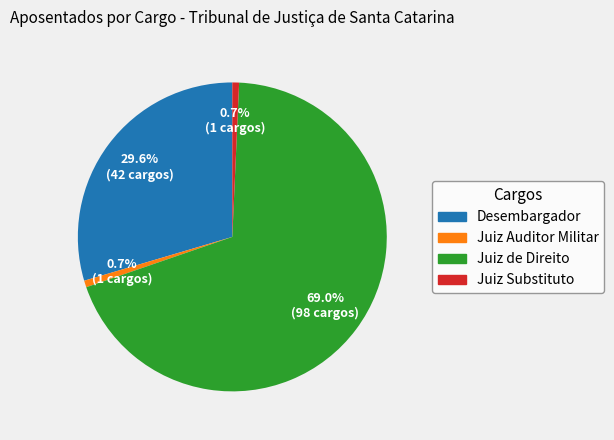

Which has a higher value, Juiz de Direito or Juiz Substituto?

Juiz de Direito